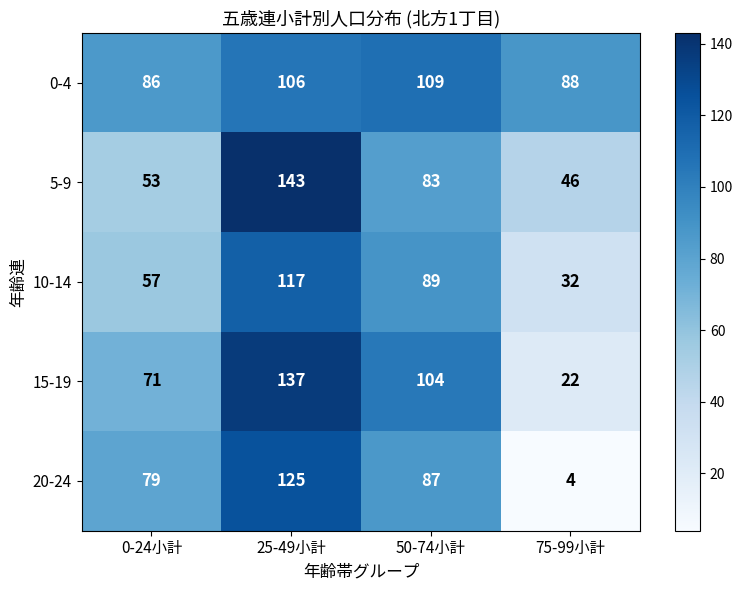

At which category is the sum across all series the highest?

25-49小計